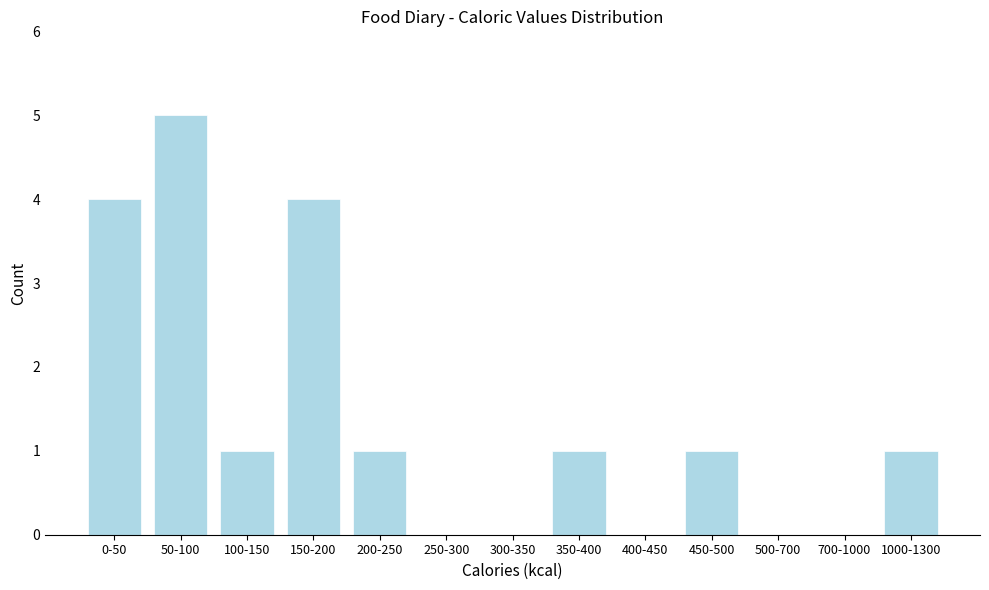

Reading left to right, list all the values displayed in this chart.

0-50=4	50-100=5	100-150=1	150-200=4	200-250=1	250-300=0	300-350=0	350-400=1	400-450=0	450-500=1	500-700=0	700-1000=0	1000-1300=1